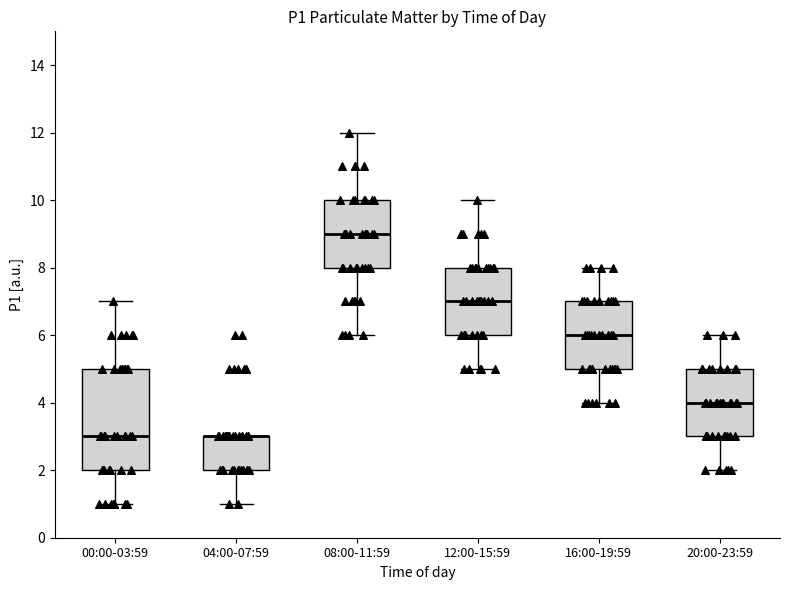

Reading left to right, read every box against the y-axis: the position of its median line, the range the box covers, and the ends of its whiskers. The values are not printed on the chart, so give them approximately, as read against the axis.

00:00-03:59: median 3, box 2 to 5, whiskers 1 to 7
04:00-07:59: median 3 (drawn on the box's upper edge), box 2 to 3, whiskers 1 to 3
08:00-11:59: median 9, box 8 to 10, whiskers 6 to 12
12:00-15:59: median 7, box 6 to 8, whiskers 5 to 10
16:00-19:59: median 6, box 5 to 7, whiskers 4 to 8
20:00-23:59: median 4, box 3 to 5, whiskers 2 to 6